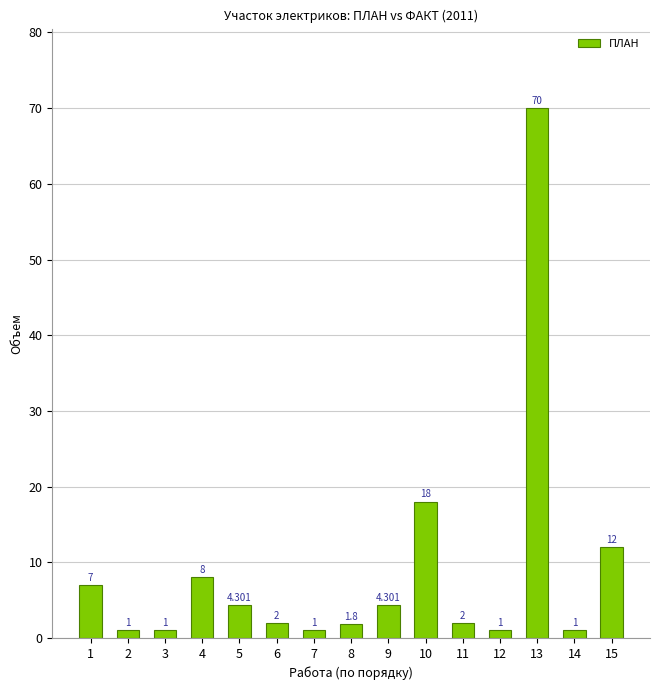

Which category has the lowest value across all series?

2